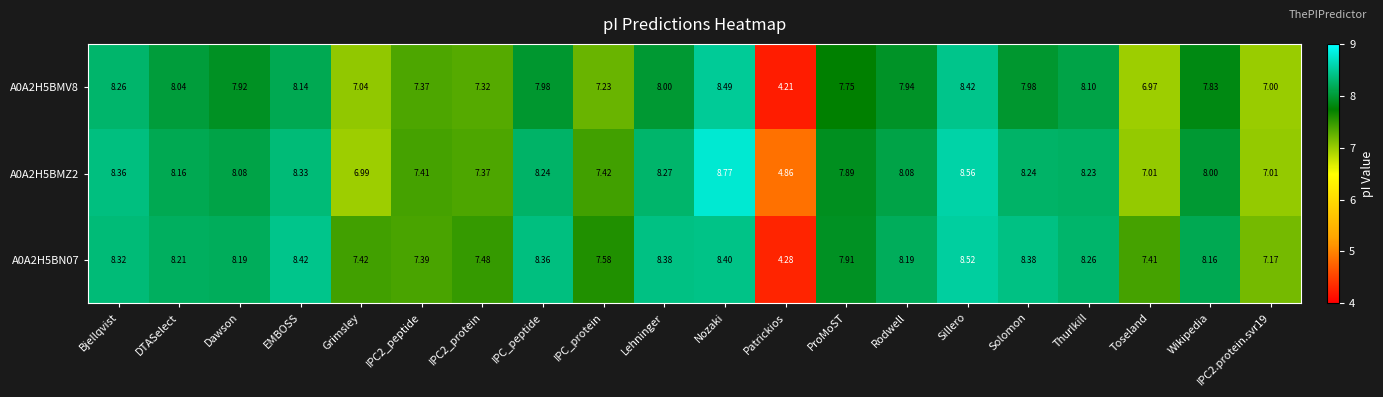

At Sillero, list the series in order from smallest to largest.

A0A2H5BMV8, A0A2H5BN07, A0A2H5BMZ2